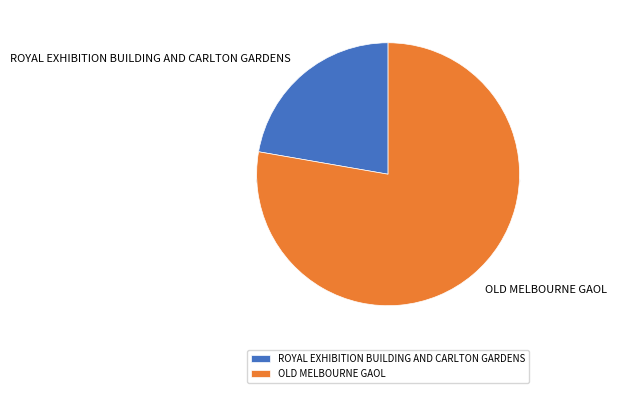

What is the ratio of the value at OLD MELBOURNE GAOL to the value at ROYAL EXHIBITION BUILDING AND CARLTON GARDENS?

3.5